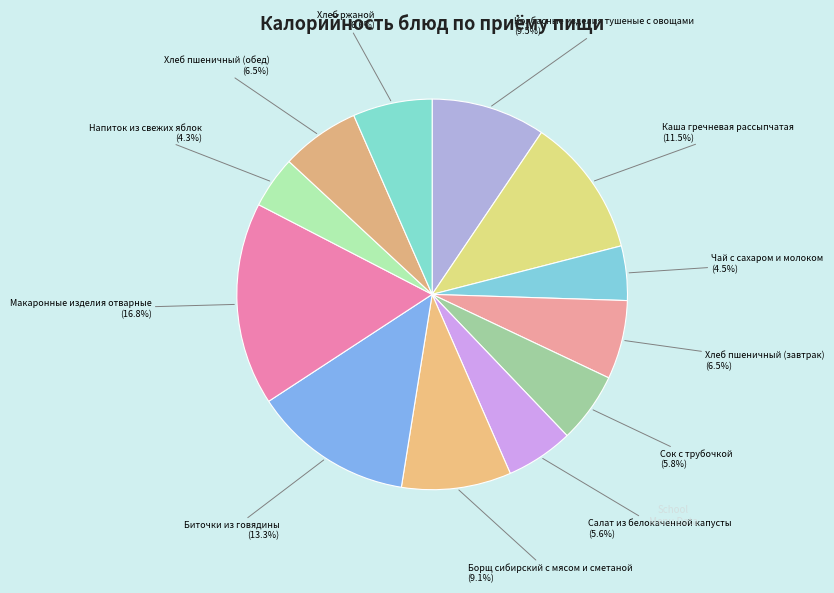

Which slice is the largest?

Макаронные изделия отварные